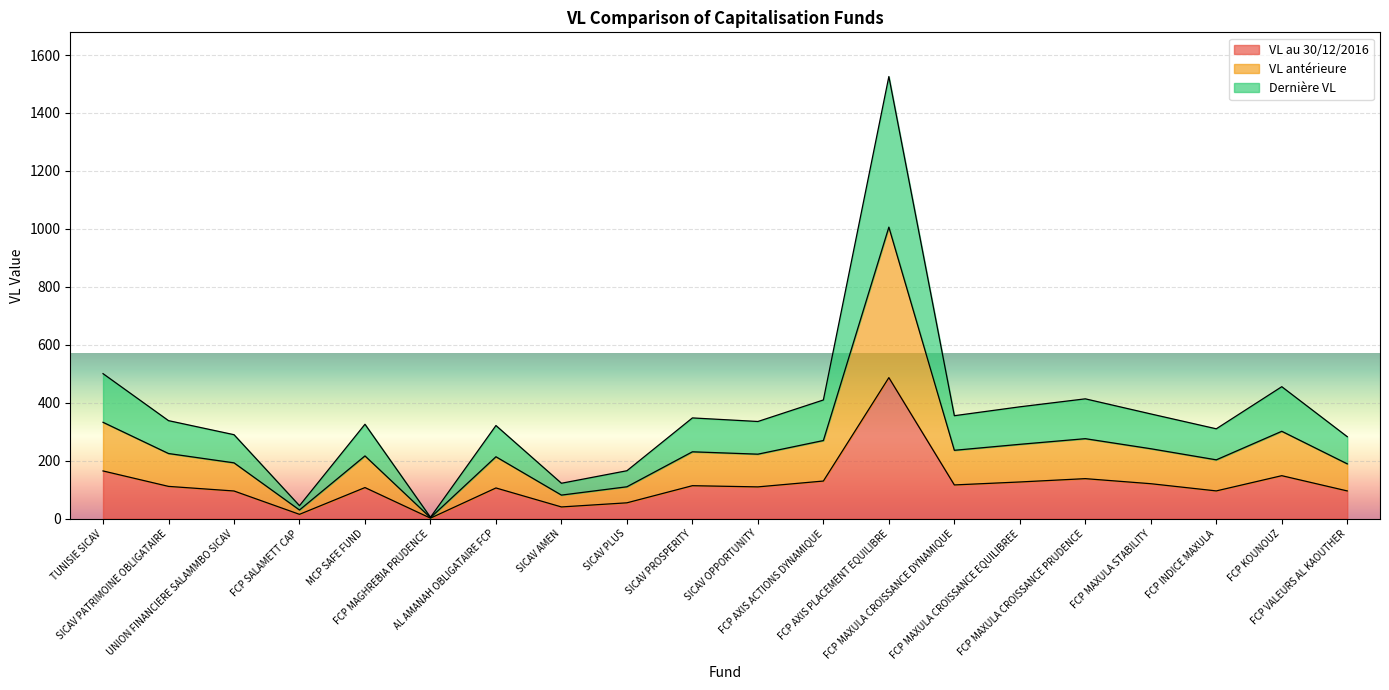

What is the maximum value for VL au 30/12/2016?

486.5